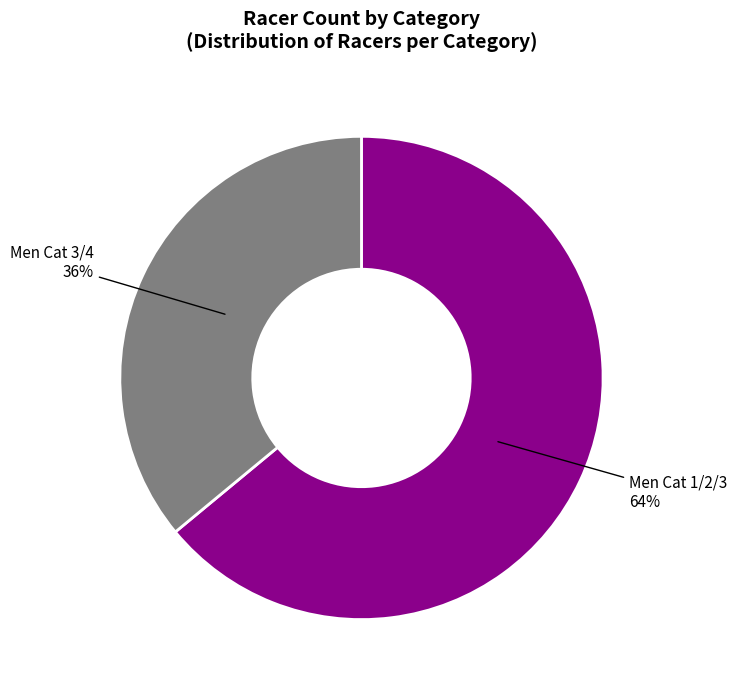

Combined, do Men Cat 1/2/3 and Men Cat 3/4 account for over 50%?

Yes